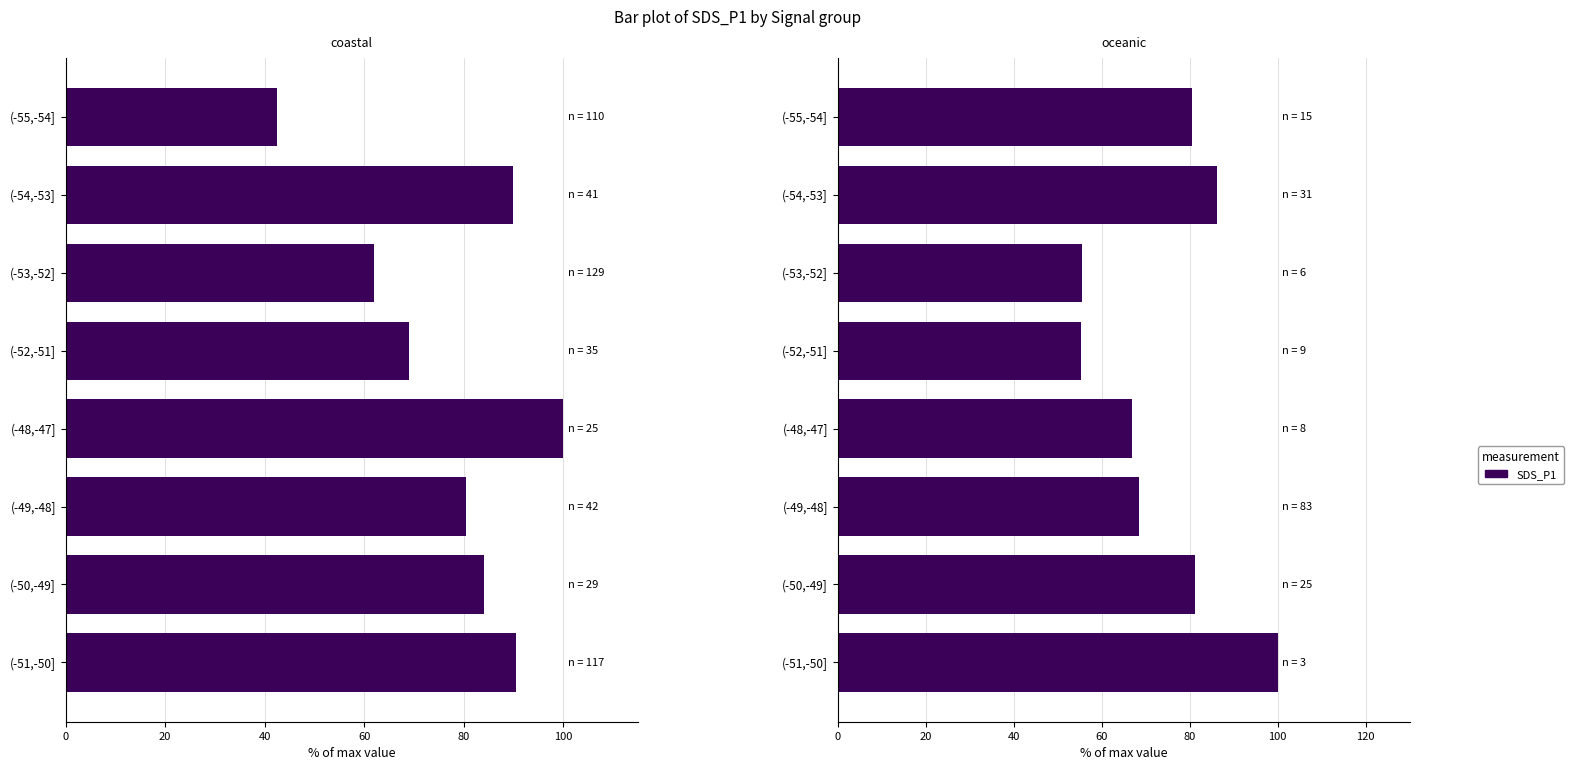

What is the maximum value shown in the chart?

100.0